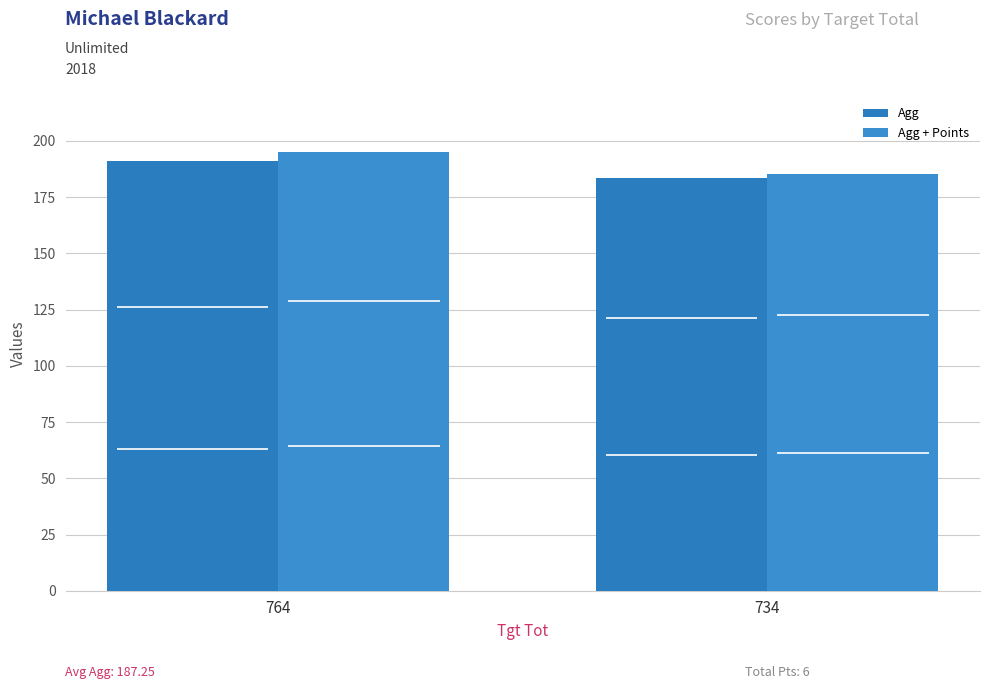

Read the Agg + Points value at 764.

195.0